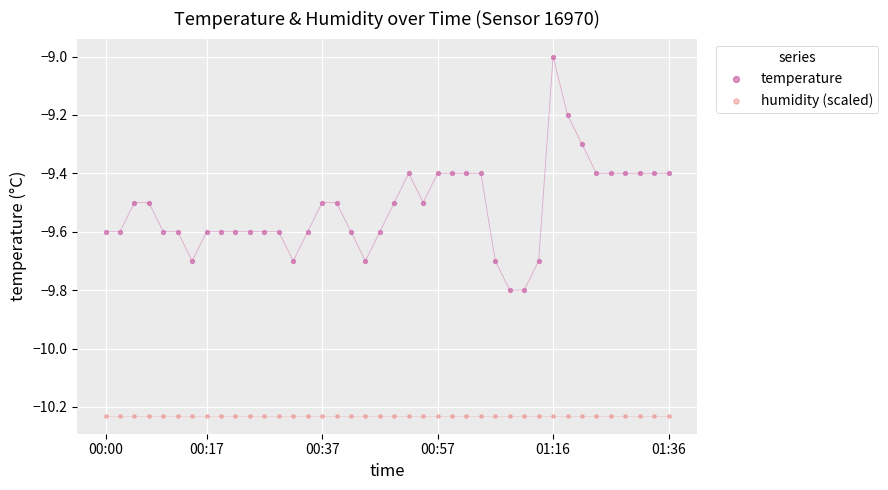

Which series contains the lowest Y value?

humidity (scaled)